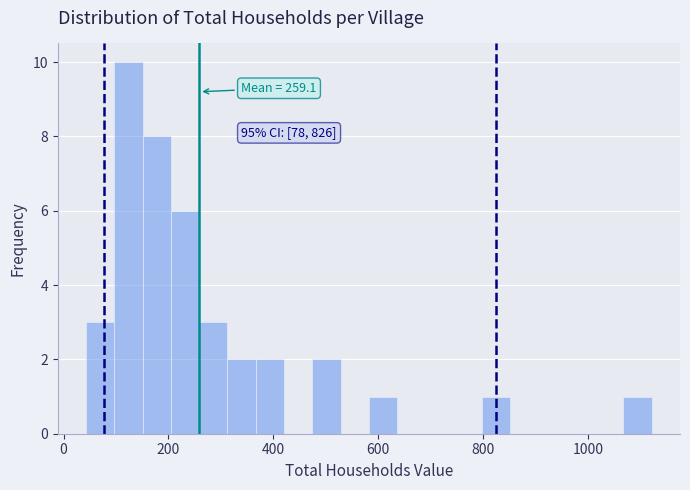

Around what value on the x-axis is the tallest bar? Give the approximate position of its centre, as read against the axis.

120